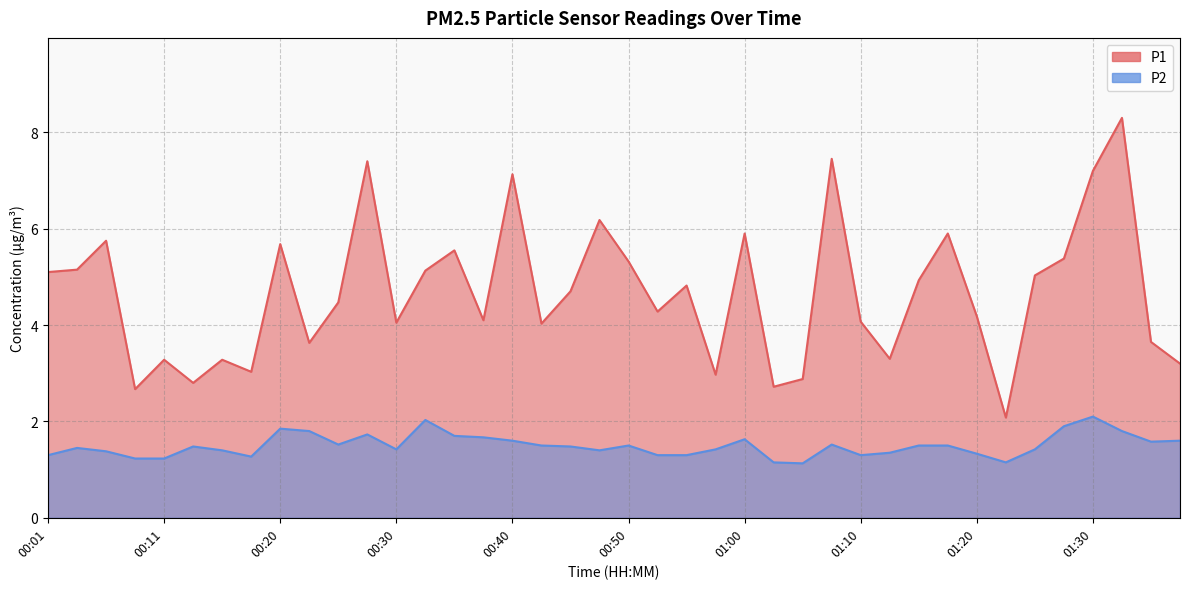

What are all the series names shown in the legend?

P1, P2